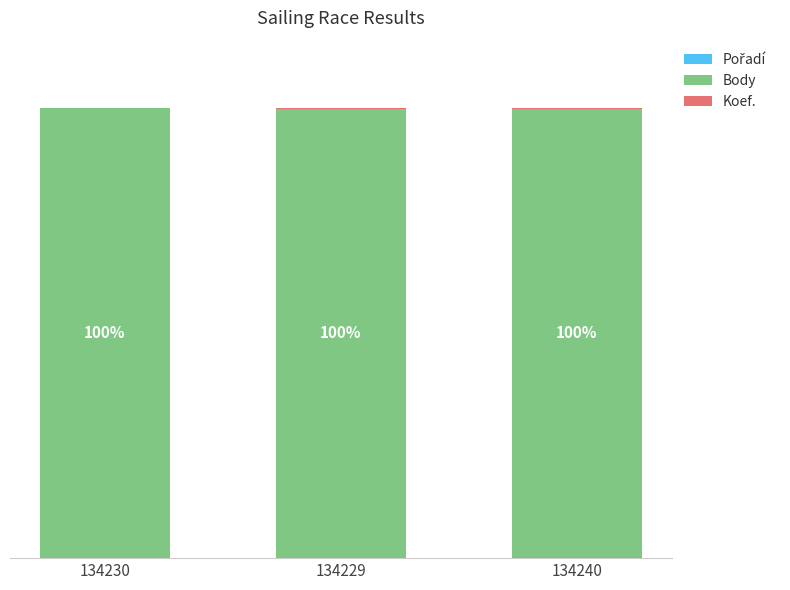

Count the Body values in the range 99 to 100.

3